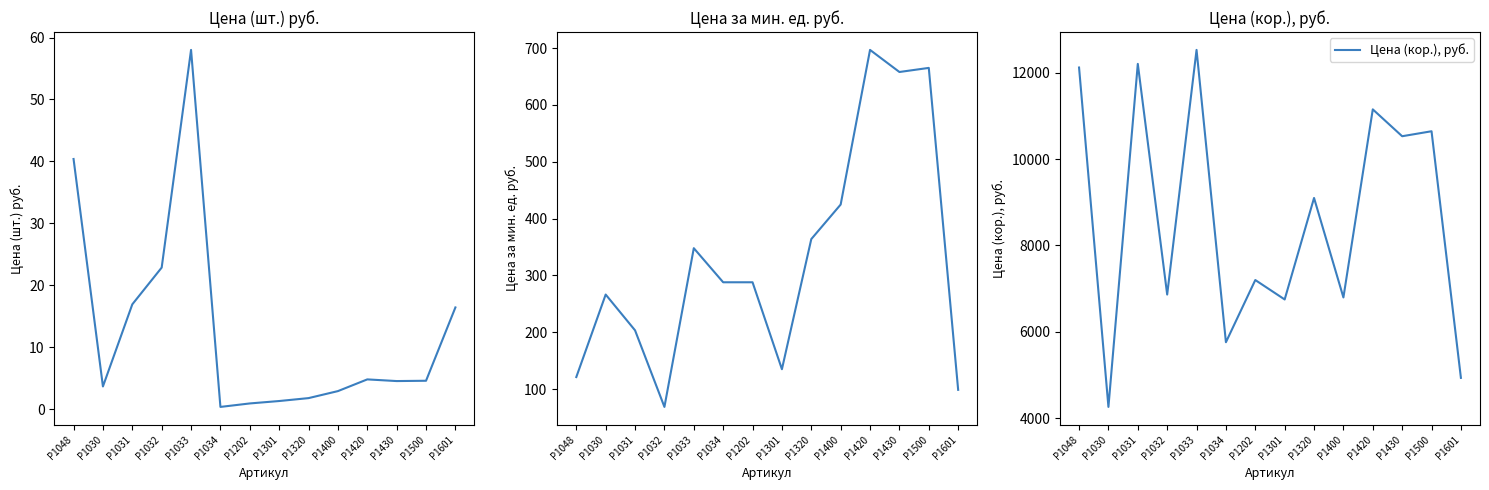

Which series has the widest spread of values?

Цена (кор.), руб.